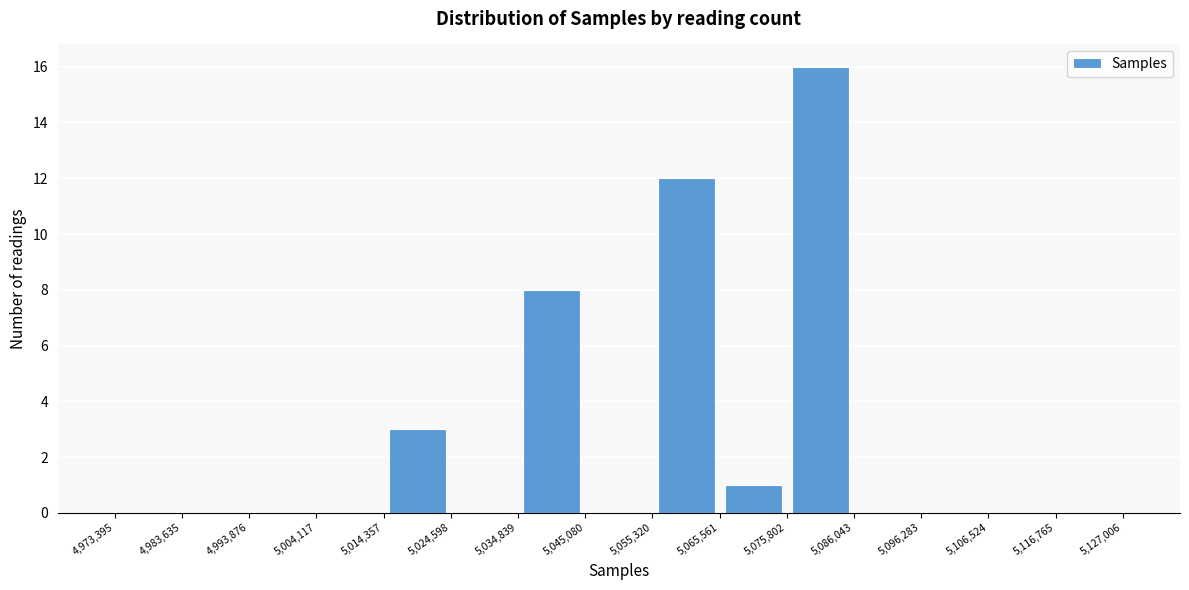

What is the height of the bar covering 5,075,802 to 5,086,043 on the x-axis? The values are not printed on the chart, so give them approximately, as read against the axis.

16